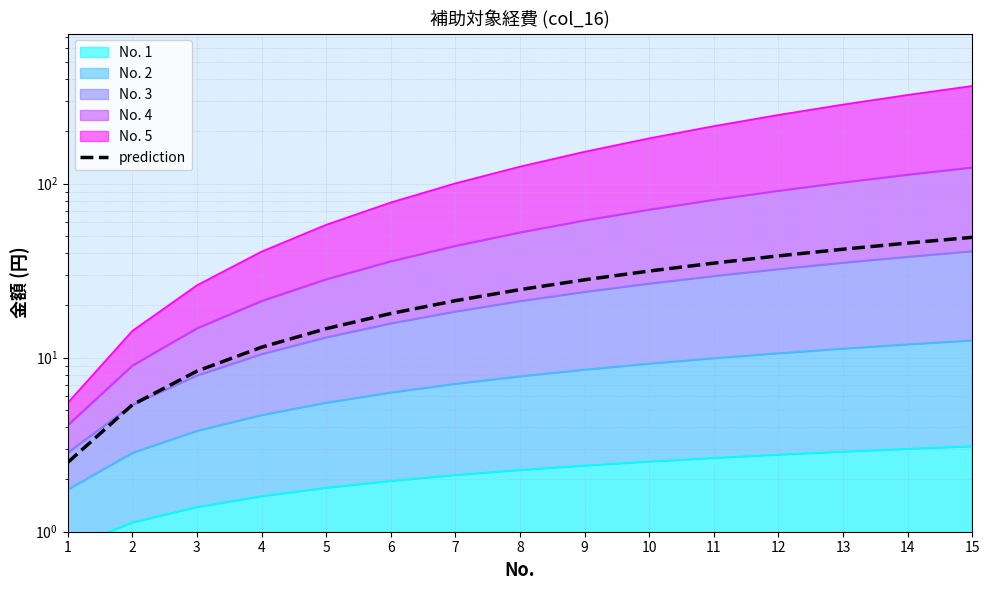

What is the average value?

25.1